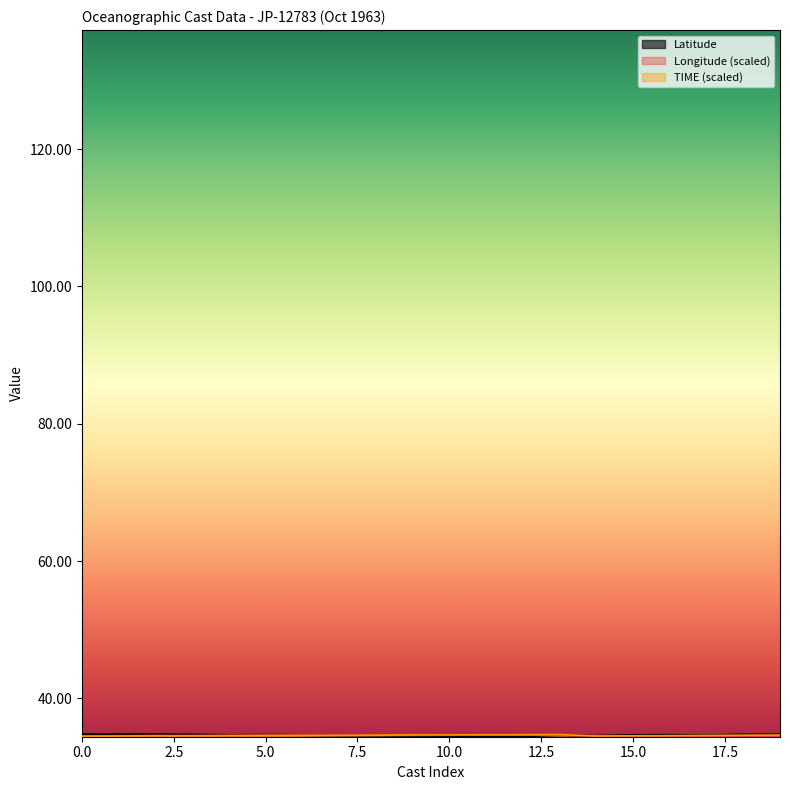

What is the highest value of the TIME series?

34.7